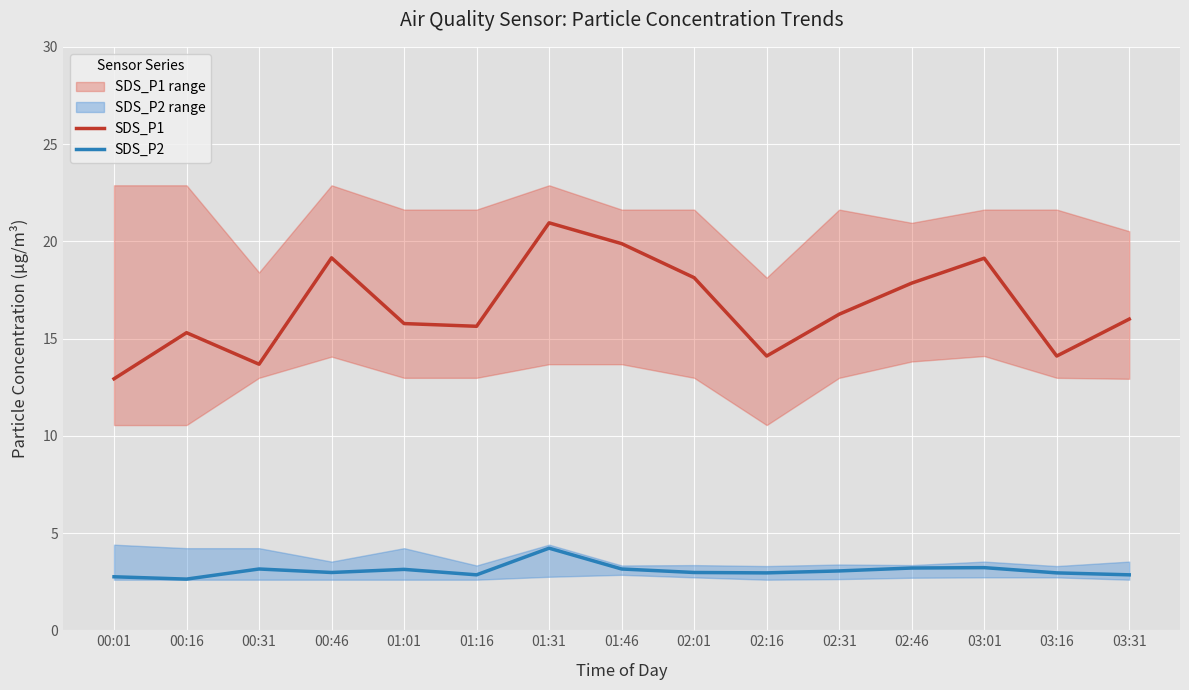

Reading left to right, extract all data points from this chart.

SDS_P1: 12.9	15.3	13.7	19.1	15.8	15.6	20.9	19.9	18.1	14.1	16.2	17.9	19.1	14.1	16.0
SDS_P2: 2.8	2.6	3.1	3.0	3.1	2.9	4.2	3.1	3.0	3.0	3.0	3.2	3.2	3.0	2.9